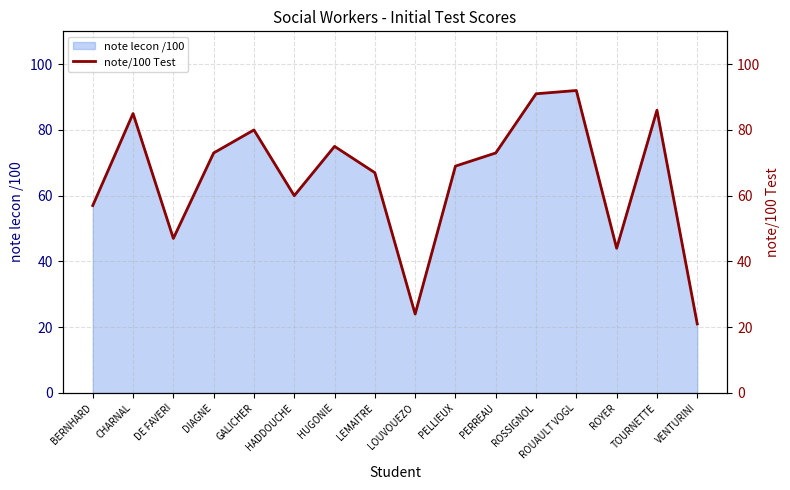

What is the average value?

65